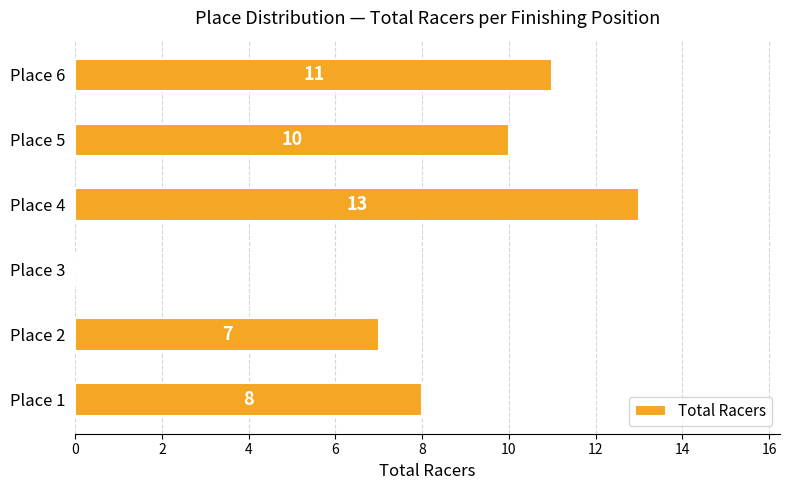

Where is the data nearest to the value 6?

Place 2